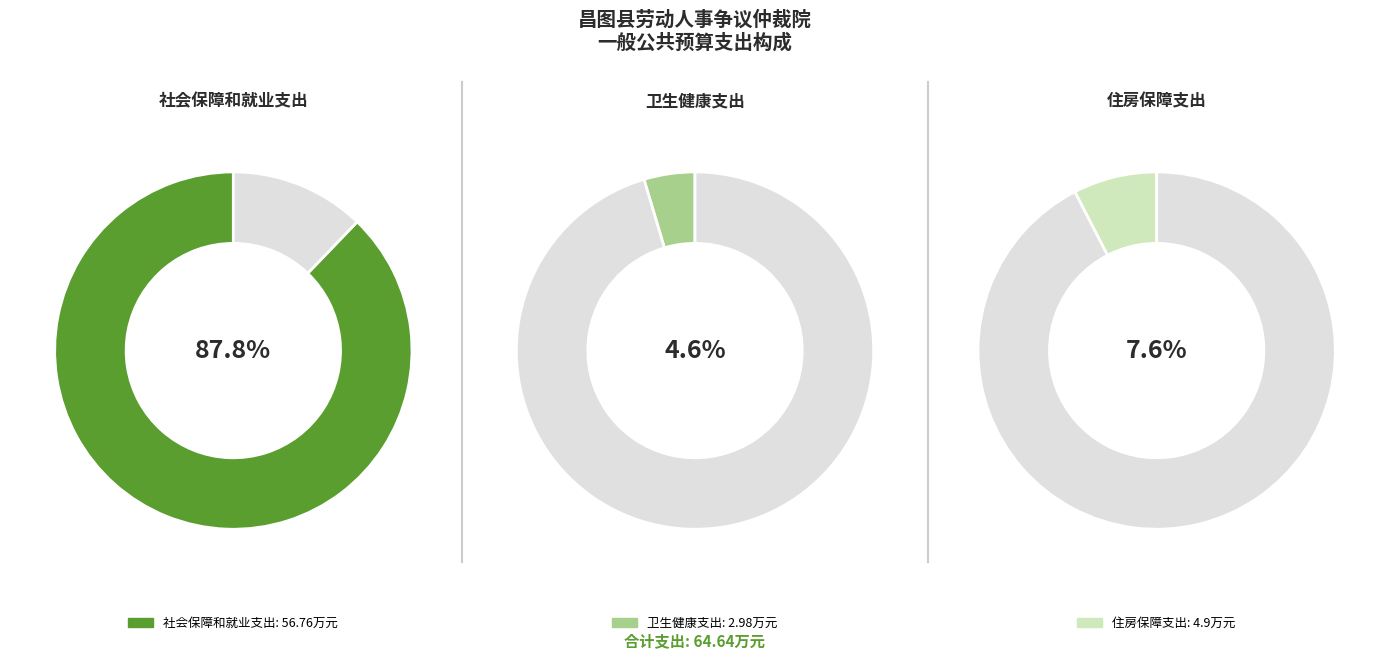

Is it true that 社会保障和就业支出 is 99% of the pie?

False